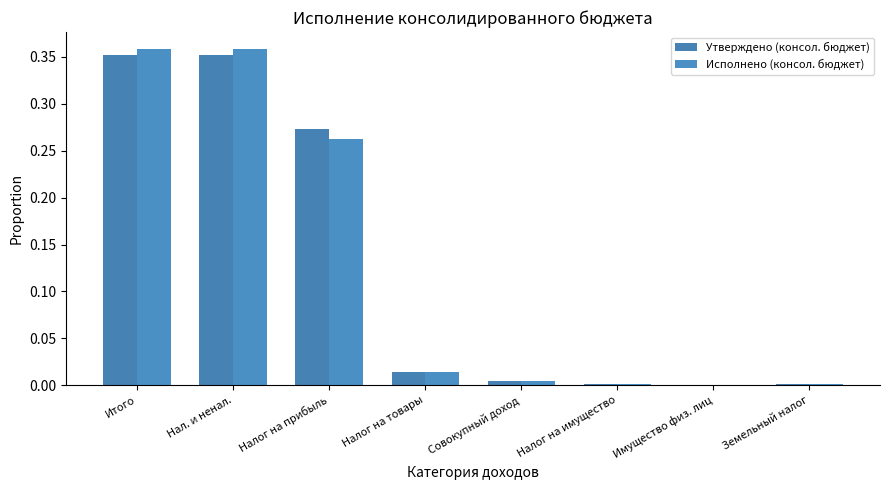

Which category has the lowest value across all series?

Имущество физ. лиц